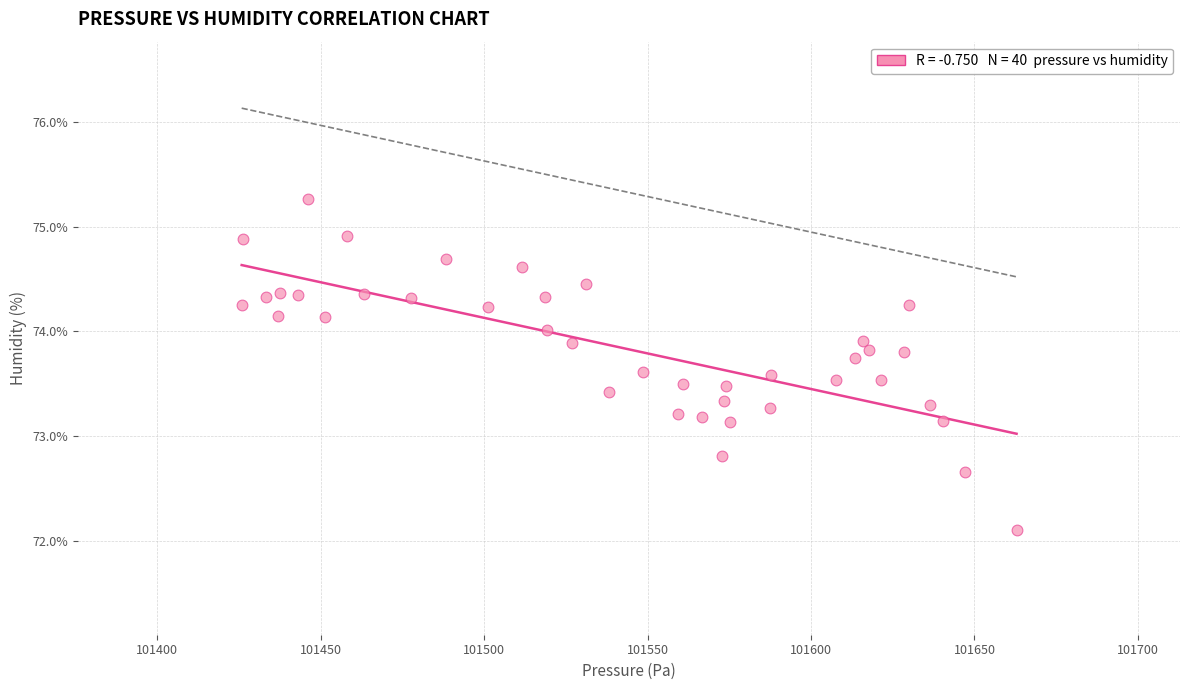

What is the range of Y values (max minus min)?

3.2